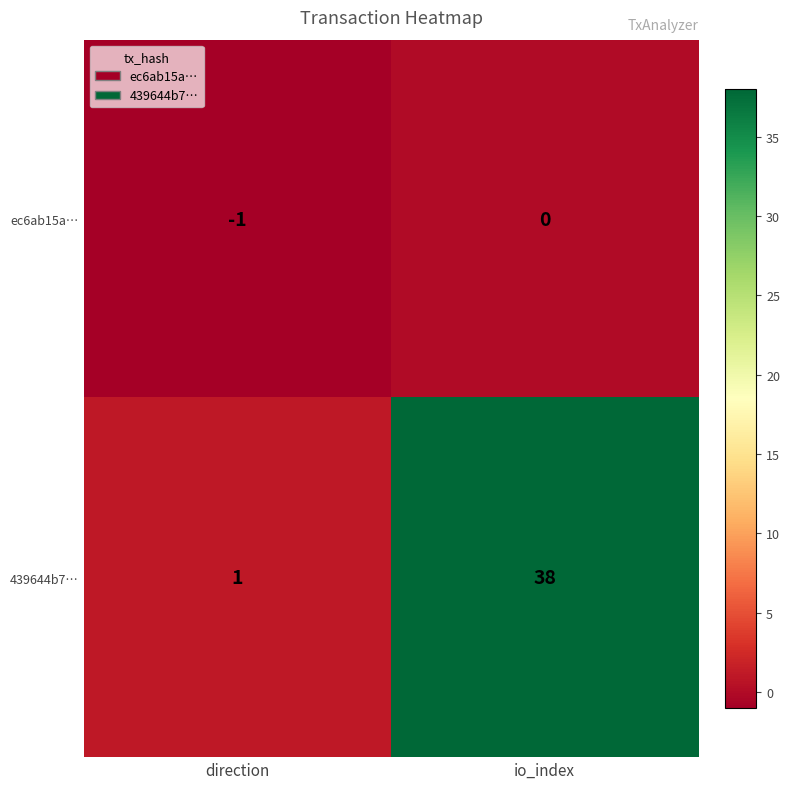

How many values in the 439644b7… series are below 38?

1